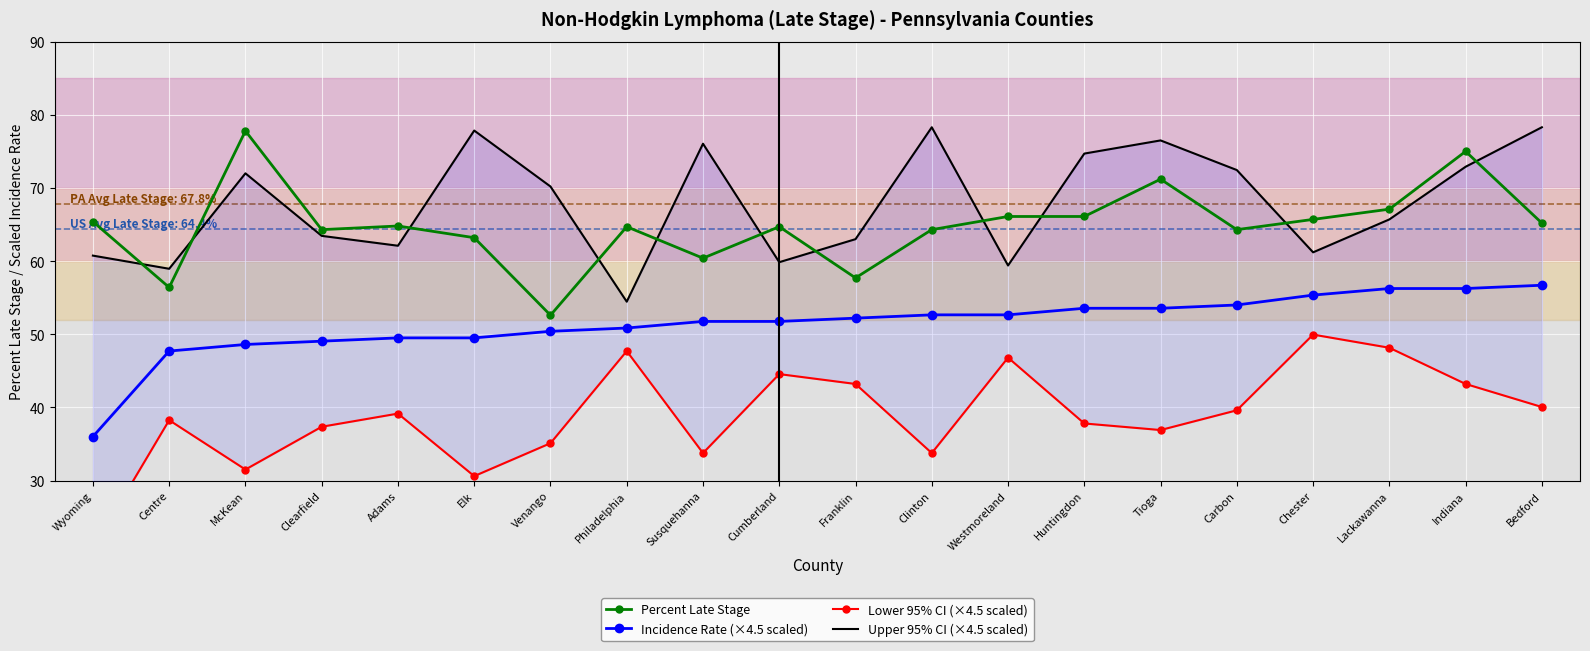

At Chester, list the series in order from largest to smallest.

Percent Late Stage, Upper 95% CI (×4.5 scaled), Incidence Rate (×4.5 scaled), Lower 95% CI (×4.5 scaled)